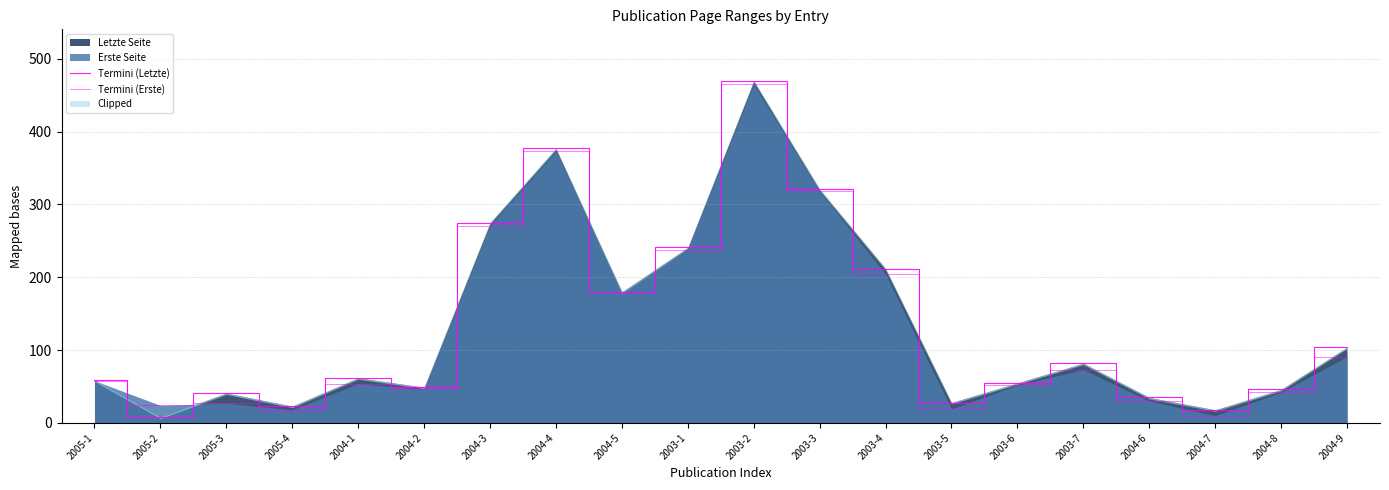

What is the average value of the Termini (Erste) series?

130